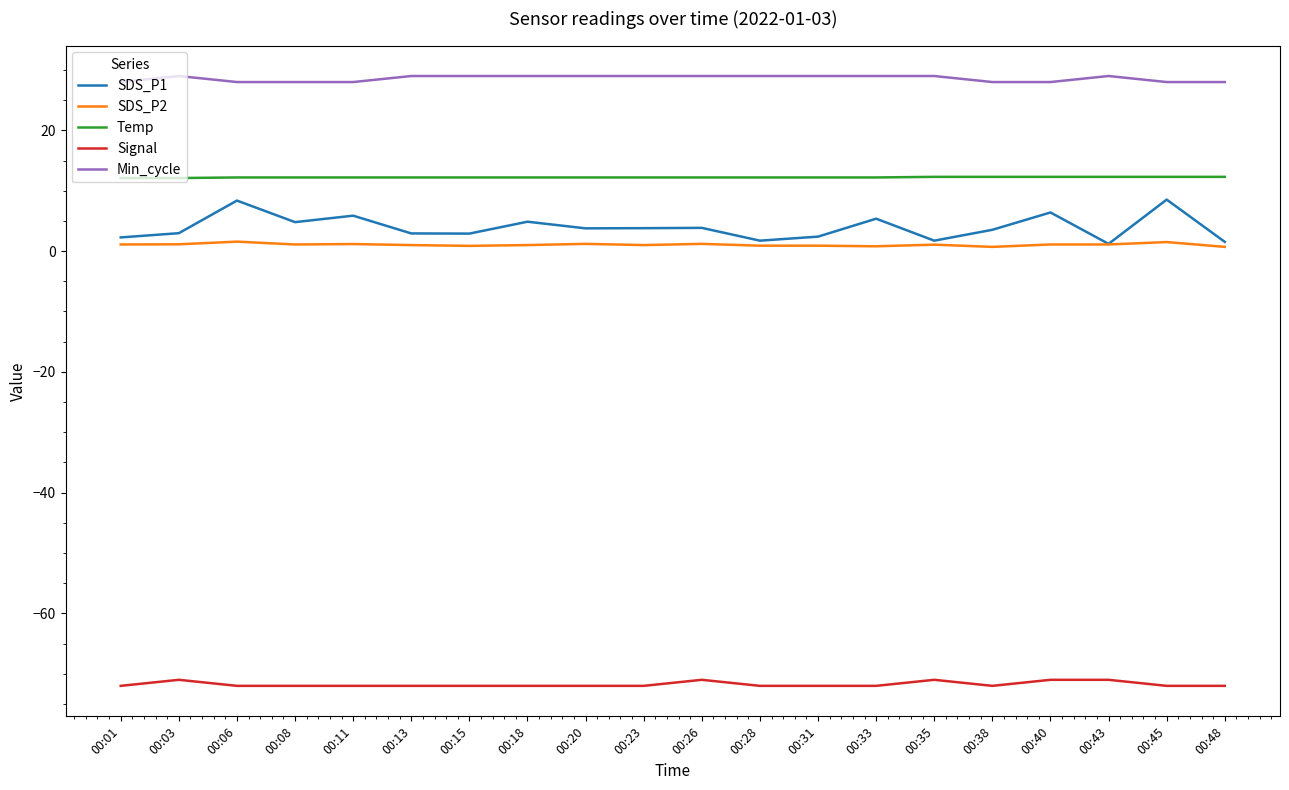

At which category does SDS_P1 reach its first local peak?

00:06